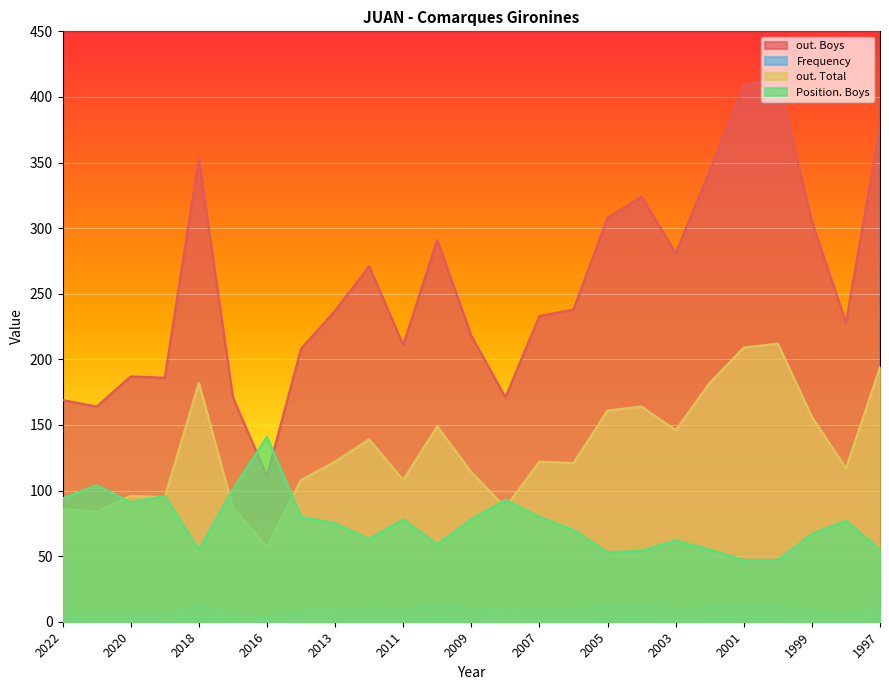

At which category does Frequency reach its first local peak?

2018